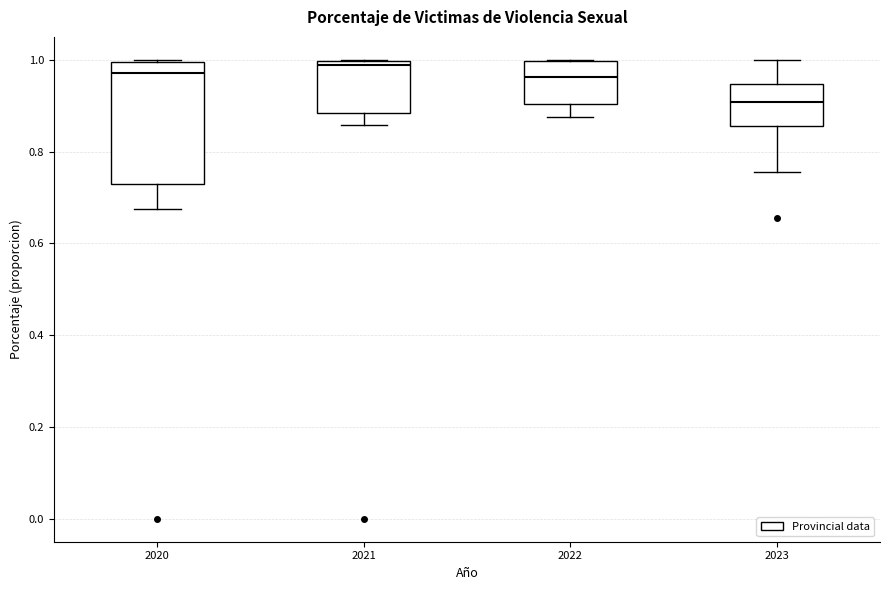

Reading left to right, transcribe this box plot: for each box, give where its median line is, the range the box spans, and where its two whiskers end, as read against the y-axis. The values are not printed on the chart, so give them approximately, as read against the axis.

2020: median 0.98, box 0.72 to 1.00, whiskers 0.68 to 1.00
2021: median 0.98, box 0.88 to 1.00, whiskers 0.86 to 1.00
2022: median 0.96, box 0.90 to 1.00, whiskers 0.88 to 1.00
2023: median 0.90, box 0.86 to 0.94, whiskers 0.76 to 1.00